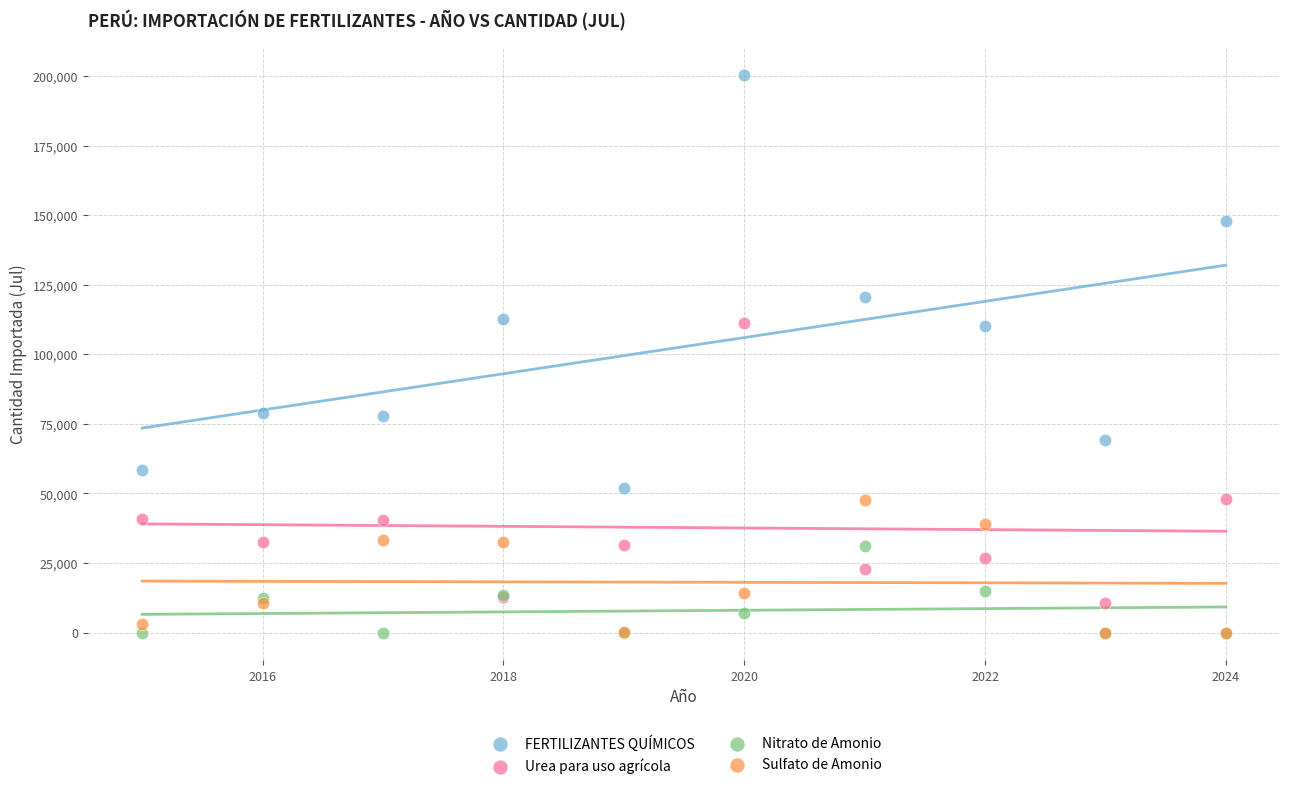

What are all the series names shown in the legend?

FERTILIZANTES QUÍMICOS, Urea para uso agrícola, Nitrato de Amonio, Sulfato de Amonio